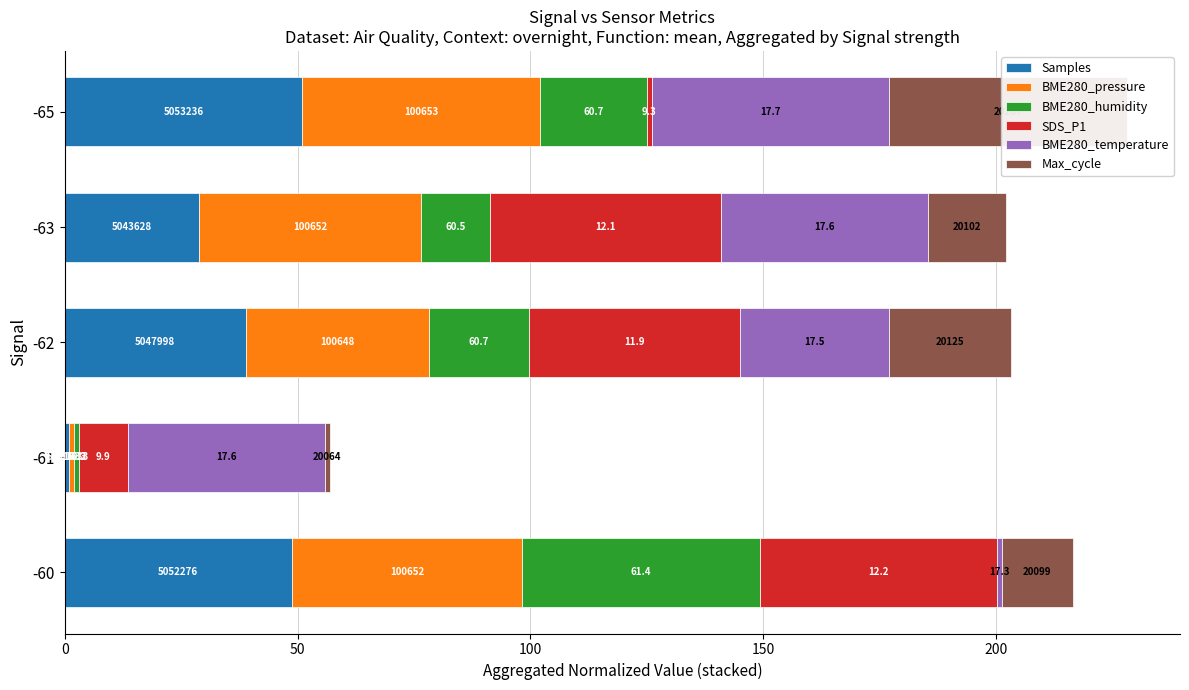

What are all the series names shown in the legend?

Samples, BME280_pressure, BME280_humidity, SDS_P1, BME280_temperature, Max_cycle